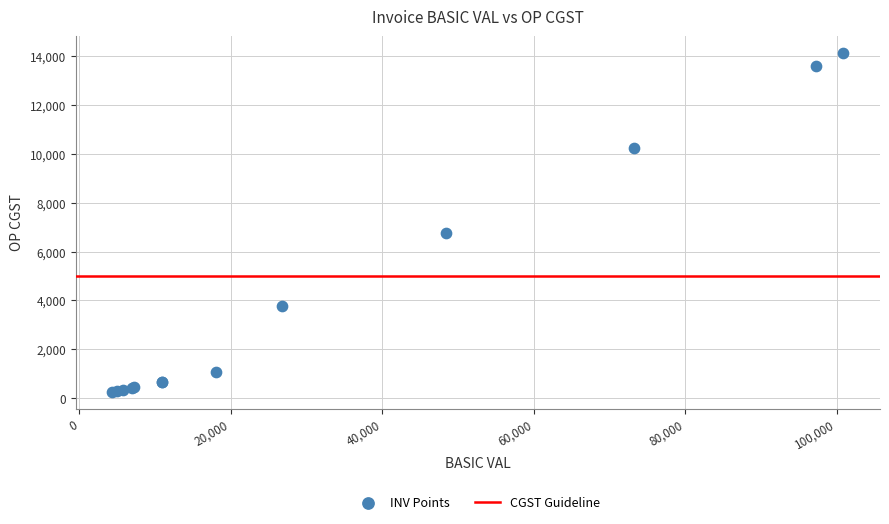

What Y value in the scatter plot is closest to 7192?

6772.9